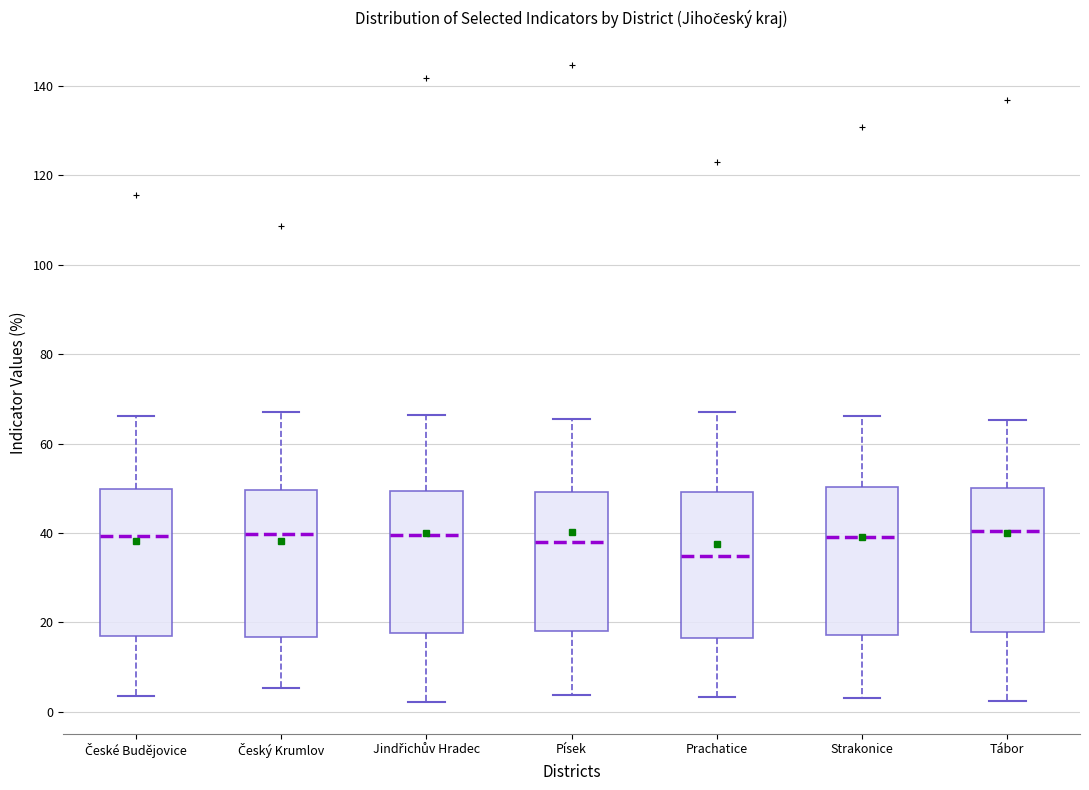

Where is the lower edge of the box for Jindřichův Hradec on the y-axis? The values are not printed on the chart, so give them approximately, as read against the axis.

18